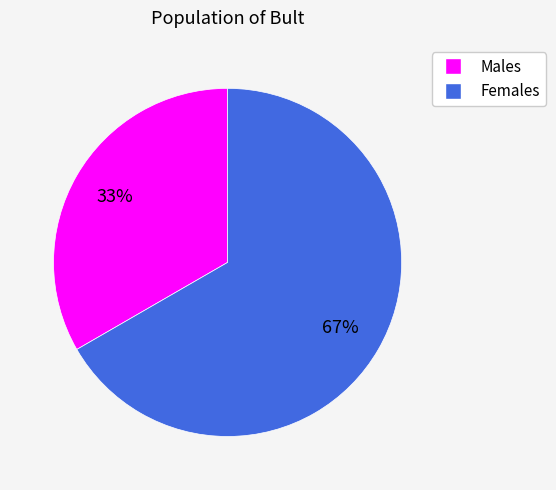

Does any single category account for the majority?

Yes